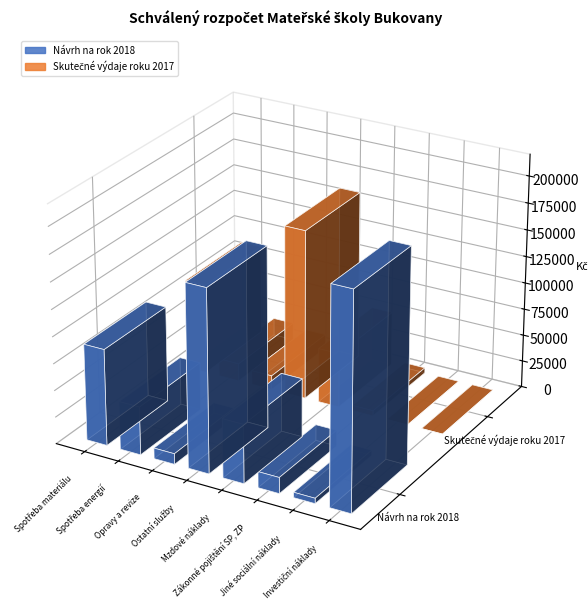

At how many categories does at least one series exceed 198397?

1